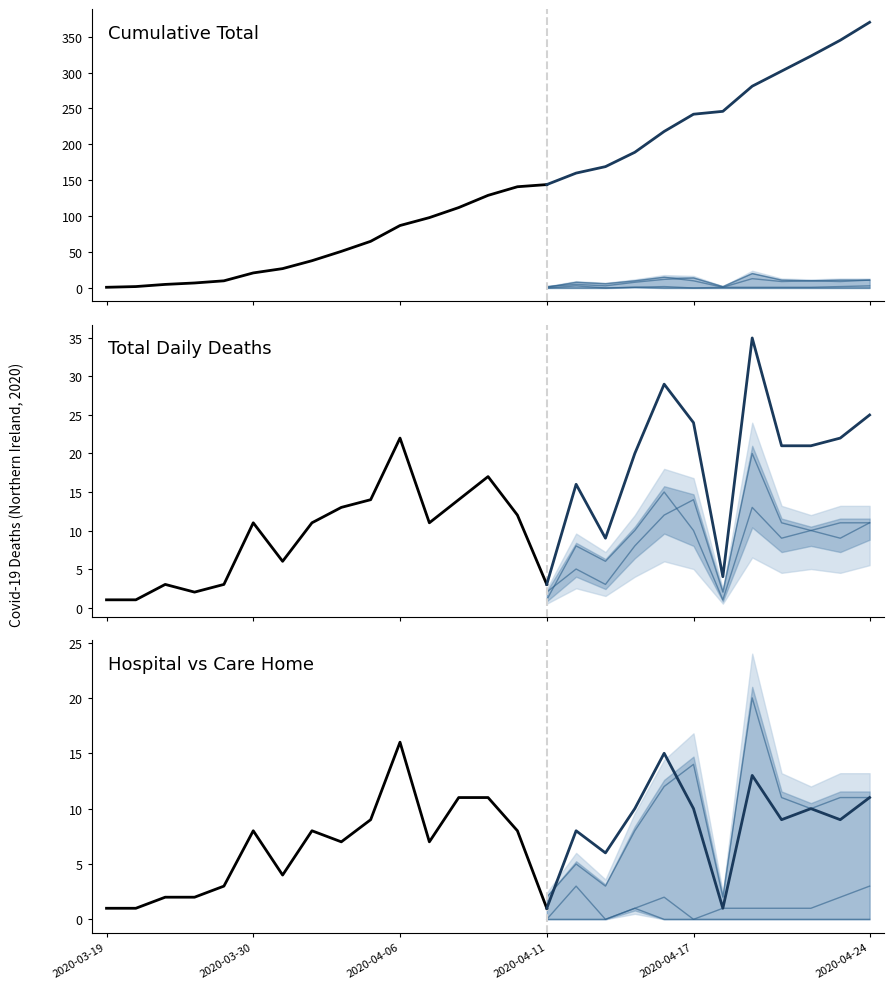

What value does the Cumulative Total series have at 2020-04-06?

87